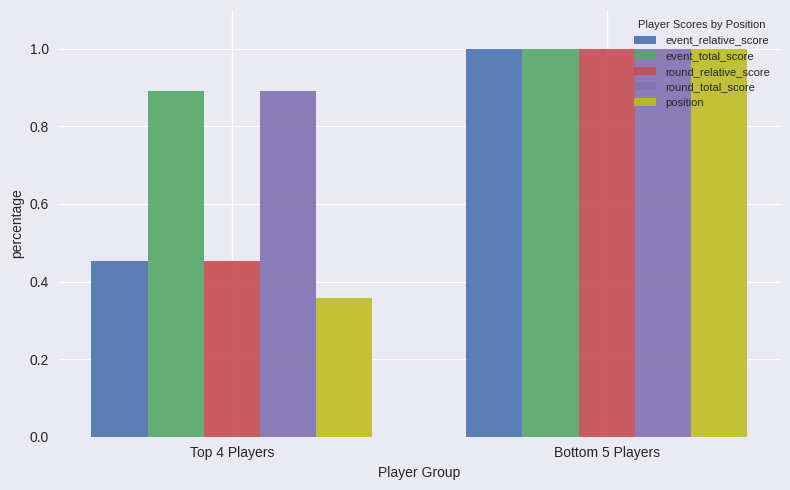

What are all the series names shown in the legend?

event_relative_score, event_total_score, round_relative_score, round_total_score, position